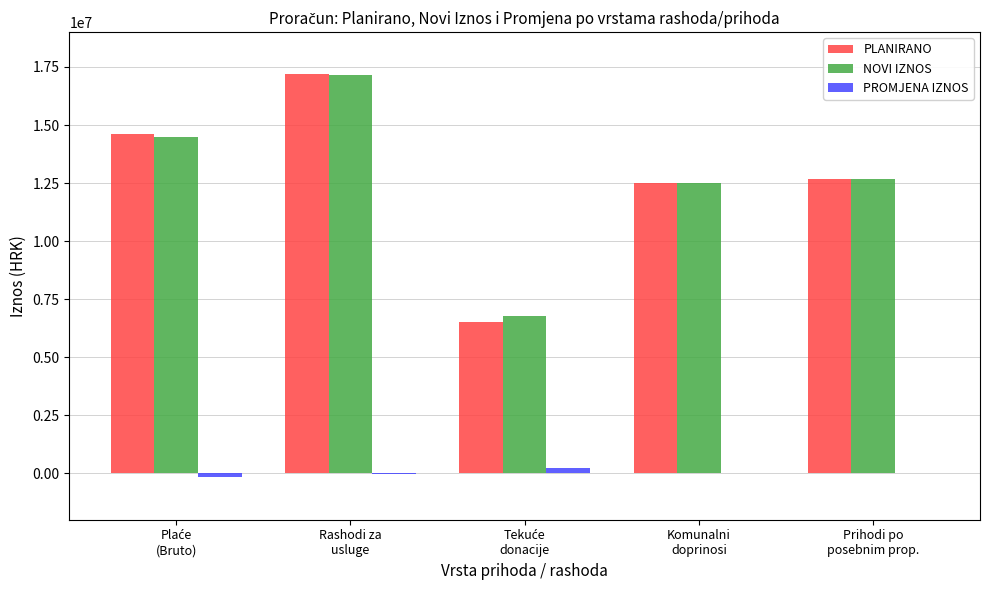

What is the sum of all PLANIRANO values?

63509800